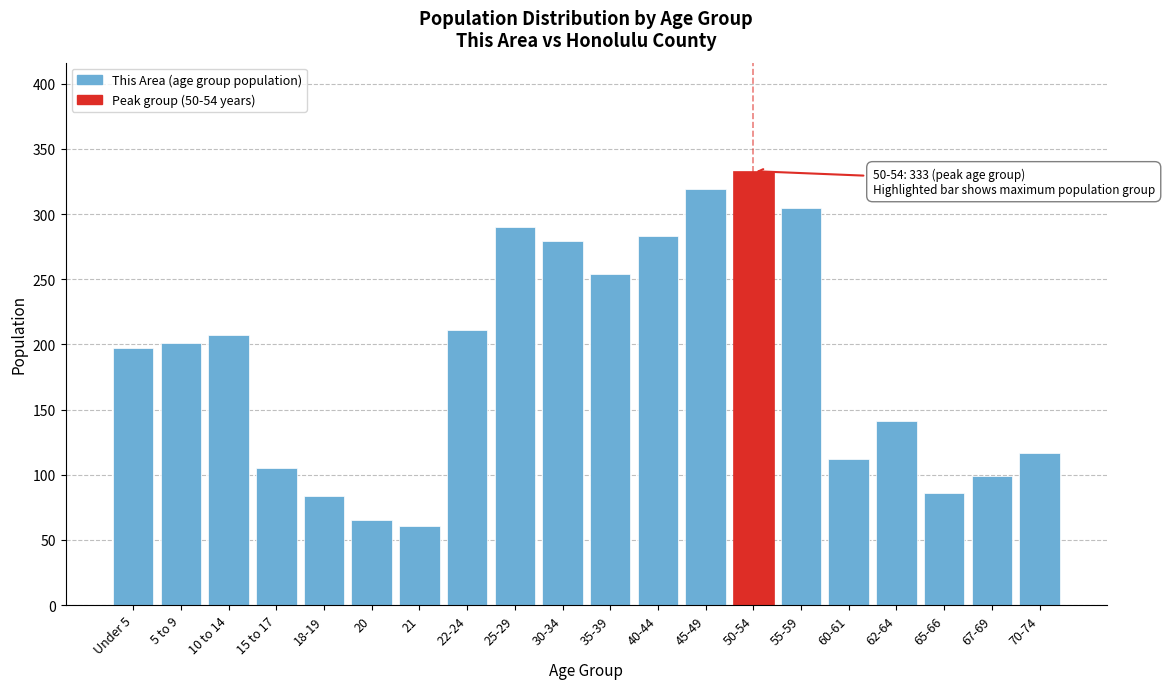

Reading left to right, list all the values displayed in this chart.

Under 5=197	5 to 9=201	10 to 14=207	15 to 17=105	18-19=84	20=65	21=61	22-24=211	25-29=290	30-34=279	35-39=254	40-44=283	45-49=319	50-54=333	55-59=305	60-61=112	62-64=141	65-66=86	67-69=99	70-74=117